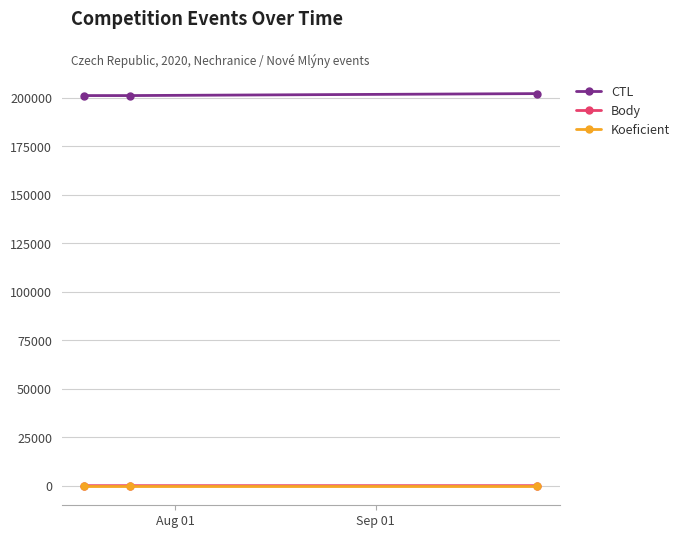

What are all the series names shown in the legend?

CTL, Body, Koeficient